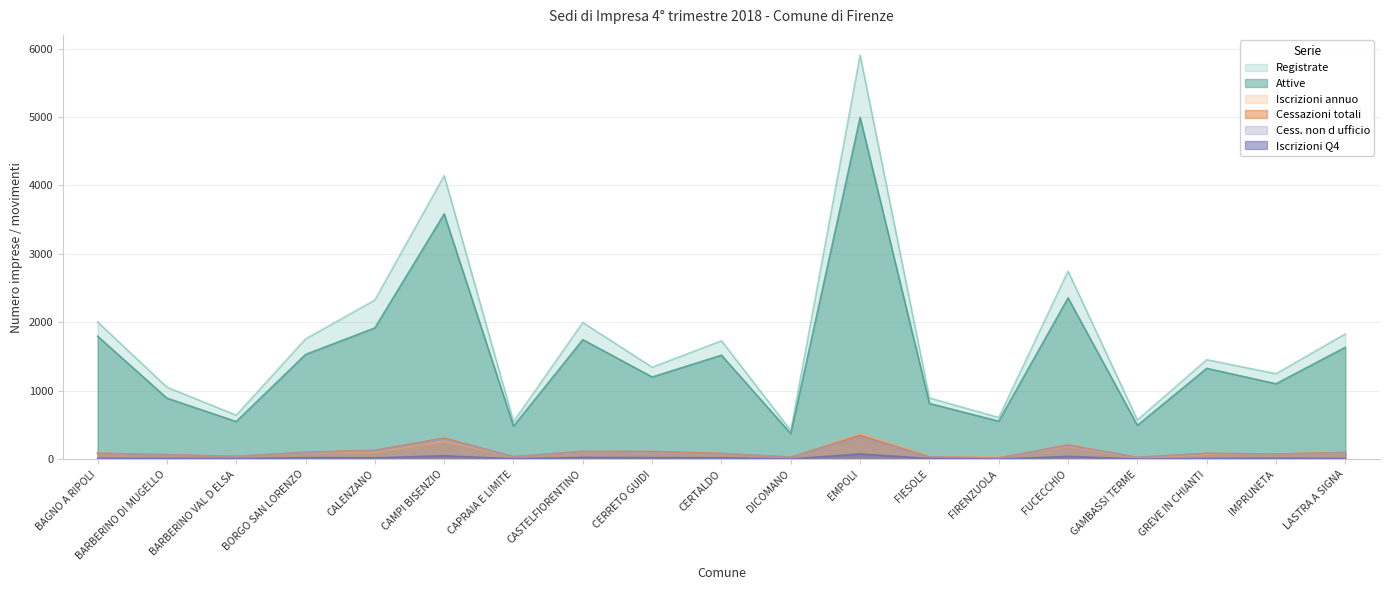

Between CAPRAIA E LIMITE and FIRENZUOLA, which is larger?

FIRENZUOLA